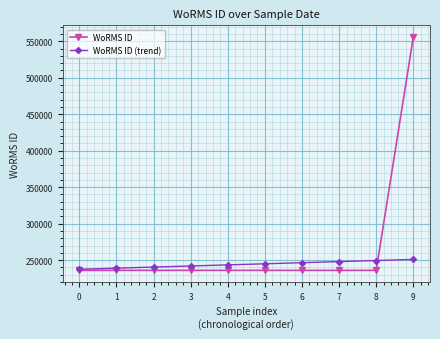

What is the minimum value for WoRMS ID?

235979